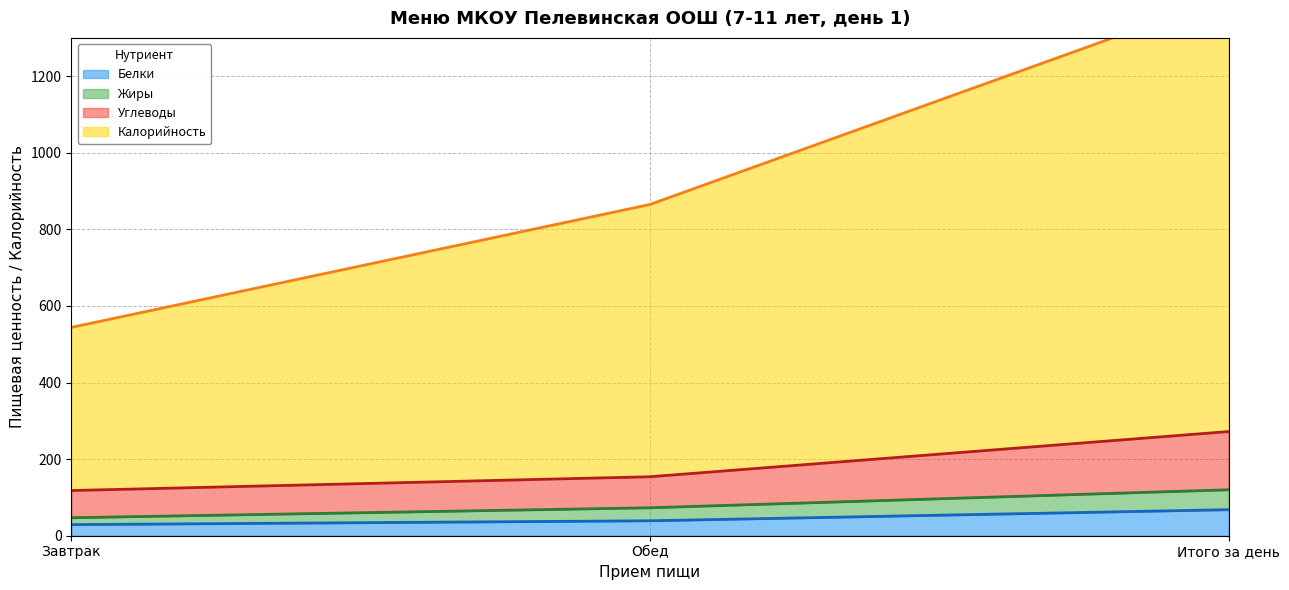

At which label does Белки reach its peak?

Итого за день